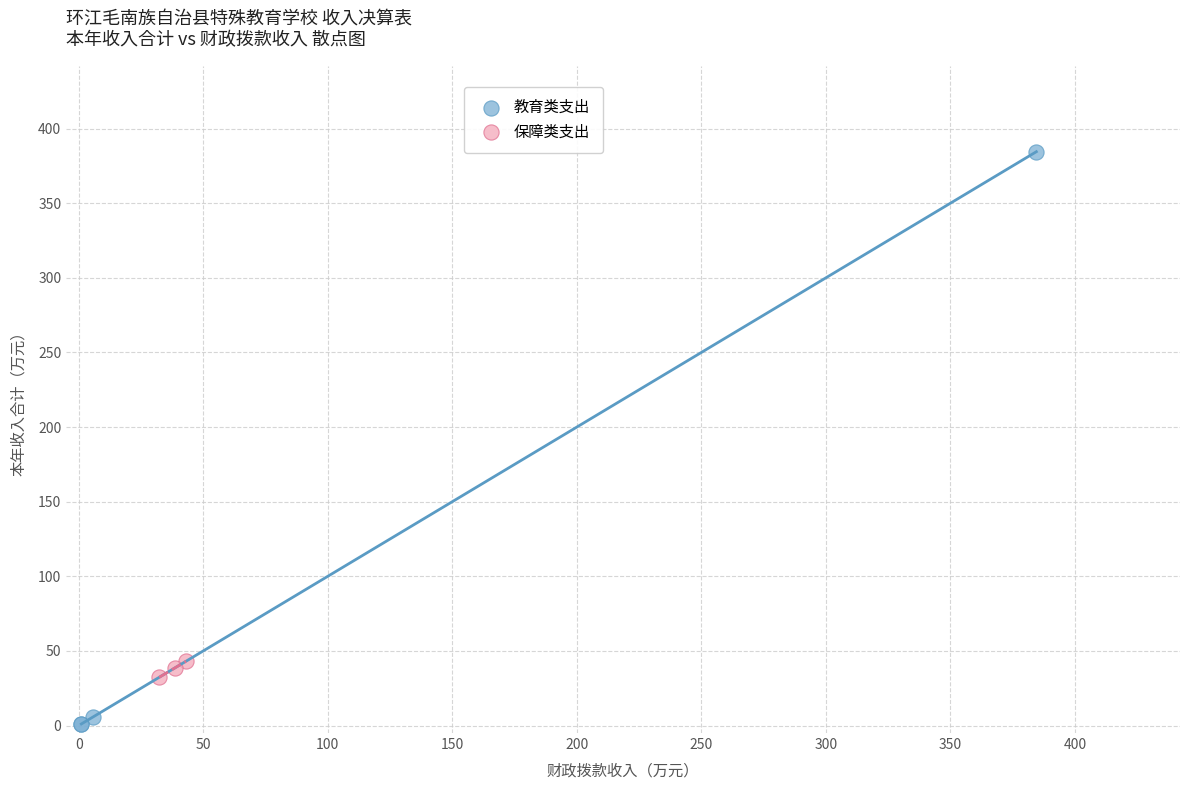

Which series reaches the maximum Y coordinate?

教育类支出